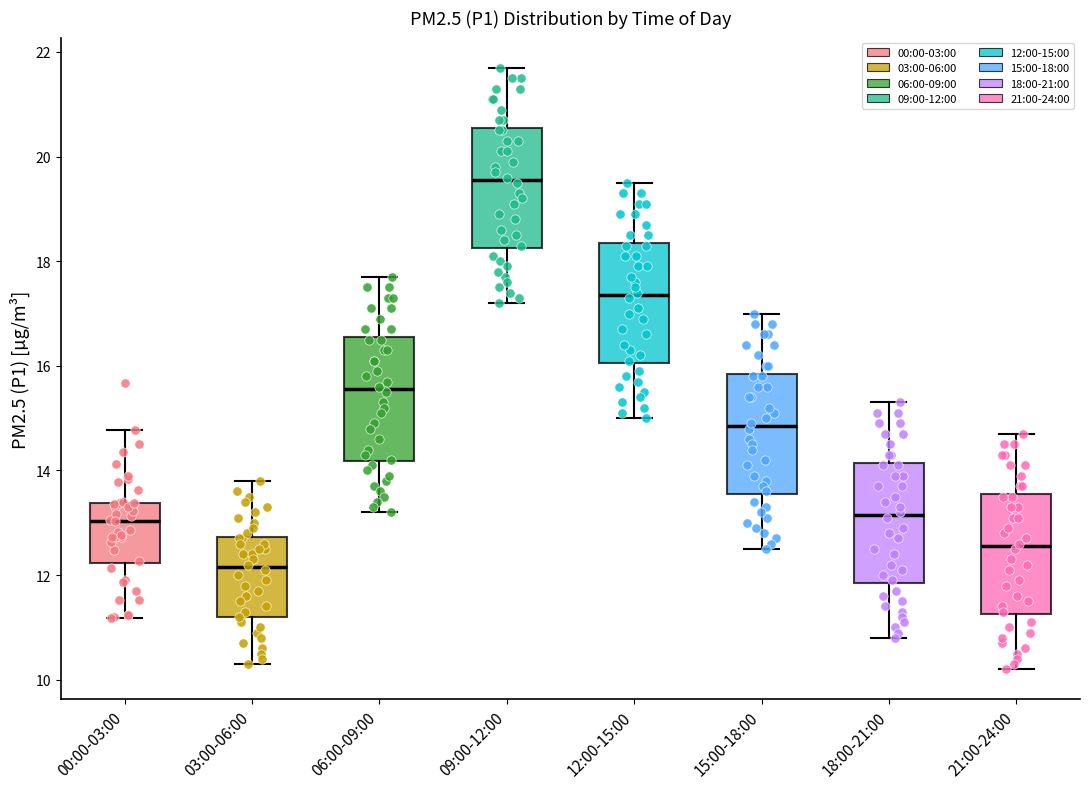

Reading left to right, read every box against the y-axis: the position of its median line, the range the box covers, and the ends of its whiskers. The values are not printed on the chart, so give them approximately, as read against the axis.

00:00-03:00: median 13.0, box 12.2 to 13.4, whiskers 11.2 to 14.8
03:00-06:00: median 12.2, box 11.2 to 12.8, whiskers 10.4 to 13.8
06:00-09:00: median 15.6, box 14.2 to 16.6, whiskers 13.2 to 17.8
09:00-12:00: median 19.6, box 18.2 to 20.6, whiskers 17.2 to 21.8
12:00-15:00: median 17.4, box 16.0 to 18.4, whiskers 15.0 to 19.6
15:00-18:00: median 14.8, box 13.6 to 15.8, whiskers 12.6 to 17.0
18:00-21:00: median 13.2, box 11.8 to 14.2, whiskers 10.8 to 15.4
21:00-24:00: median 12.6, box 11.2 to 13.6, whiskers 10.2 to 14.8